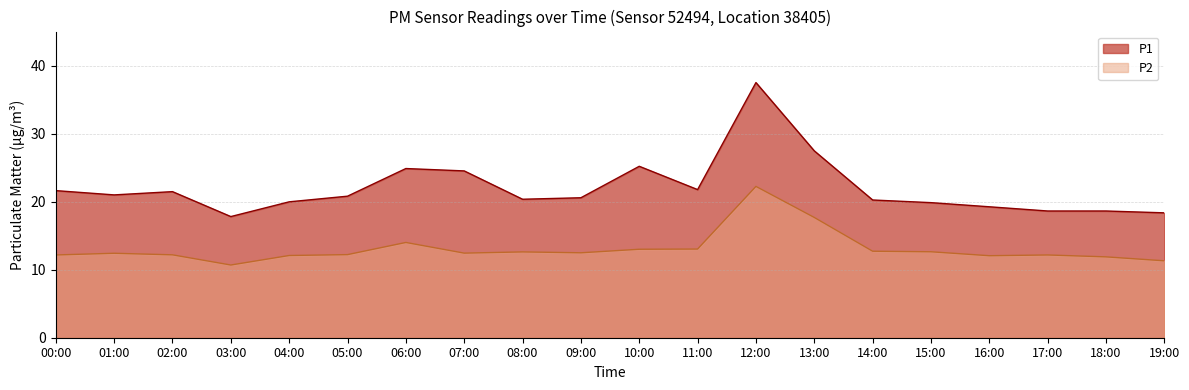

Does the chart have visible grid lines?

Yes